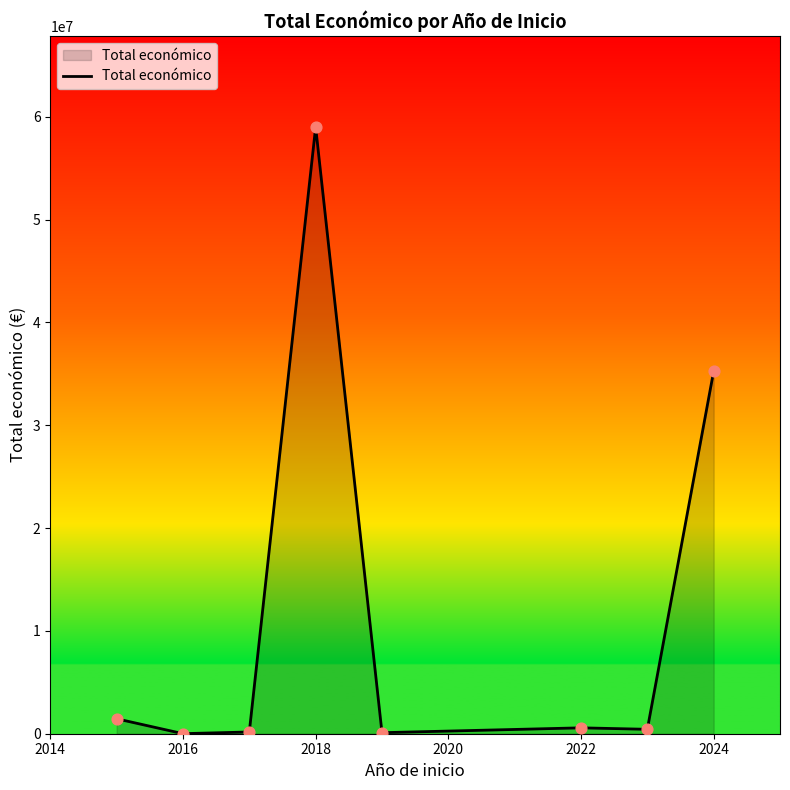

What is the greatest value displayed?

58996912